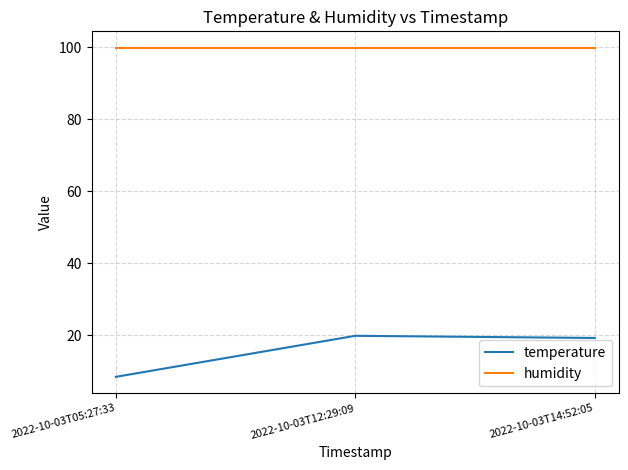

The humidity series shows 43.4 at 2022-10-03T12:29:09. True or false?

False